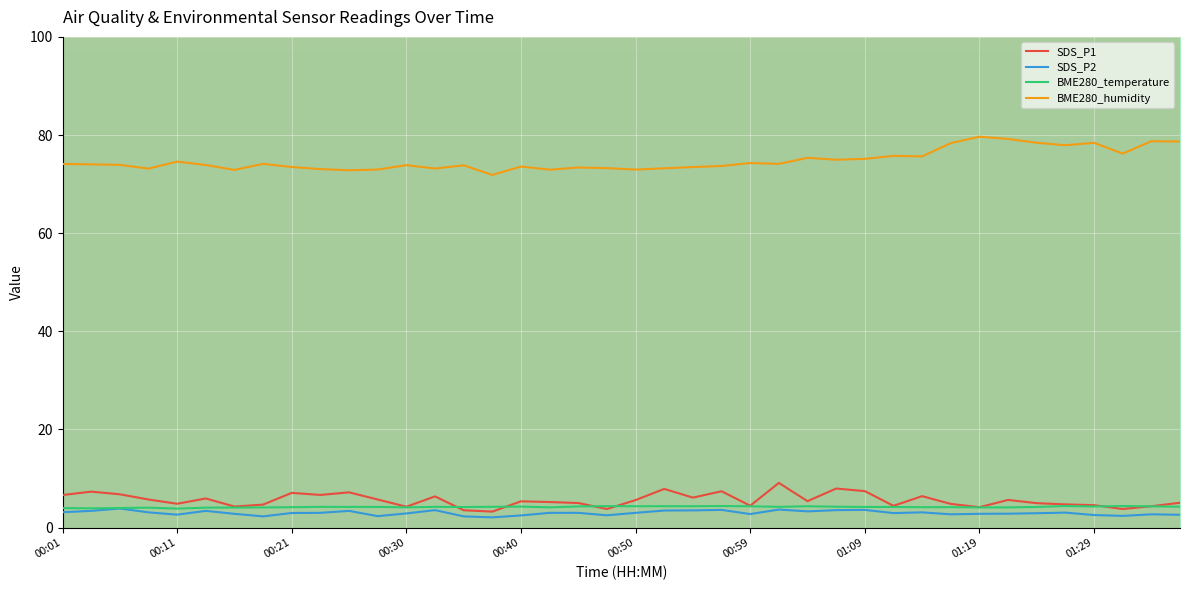

Which series has the largest total across all categories?

BME280_humidity